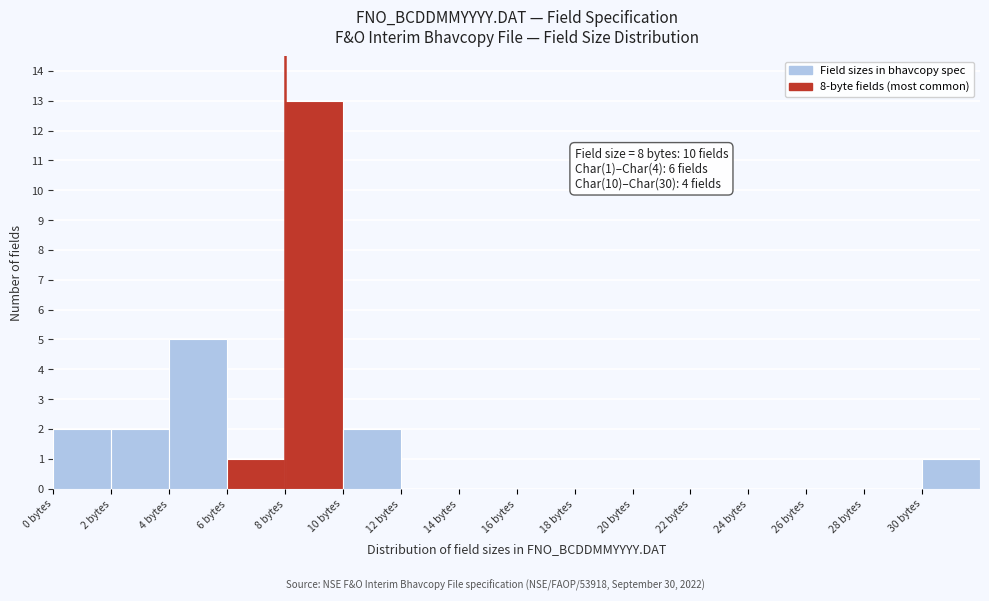

Over which range of the x-axis is the bar tallest?

8 to 10